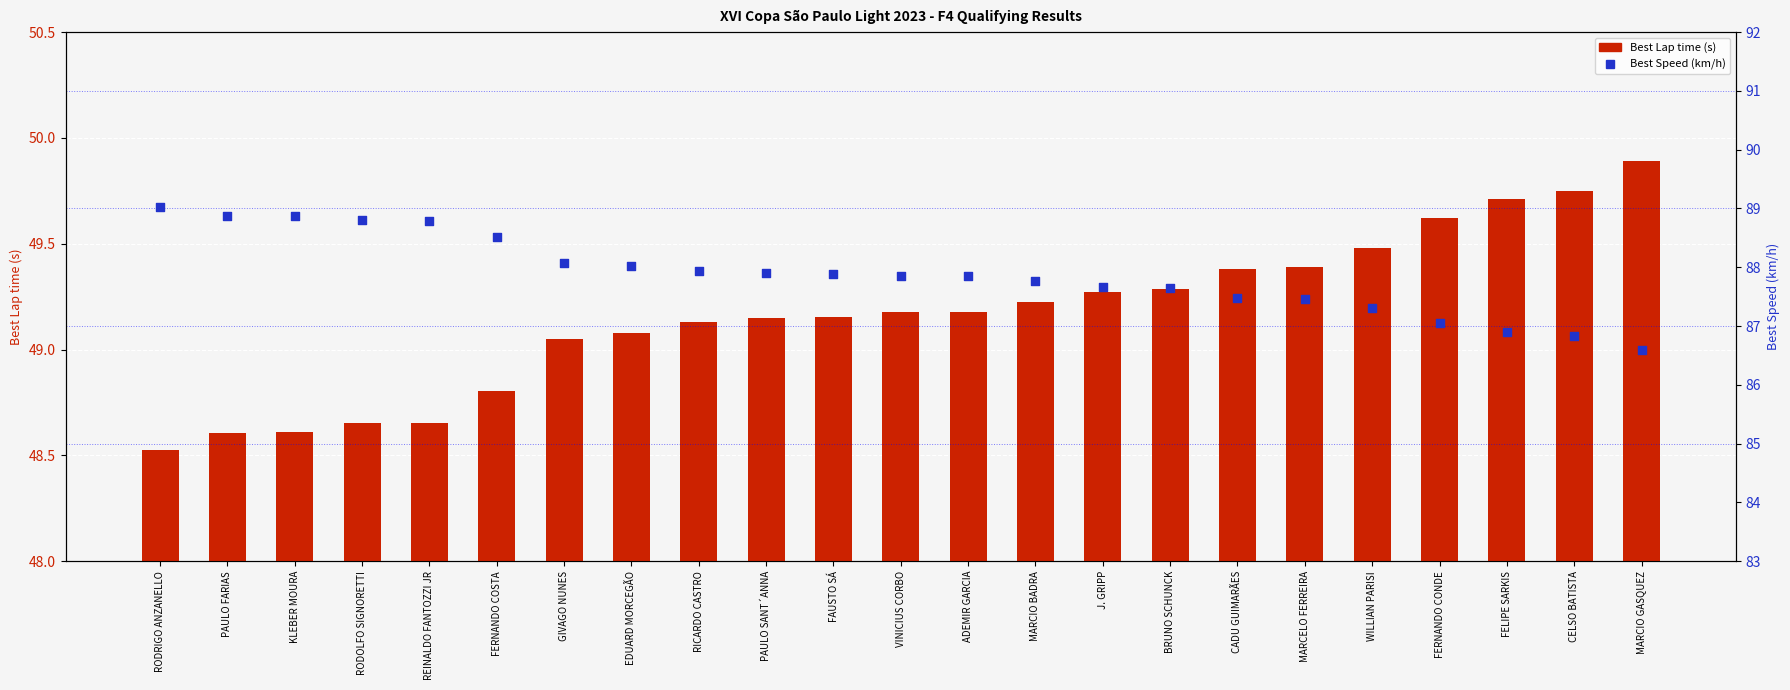

Which series has the largest total across all categories?

Best Speed (km/h)